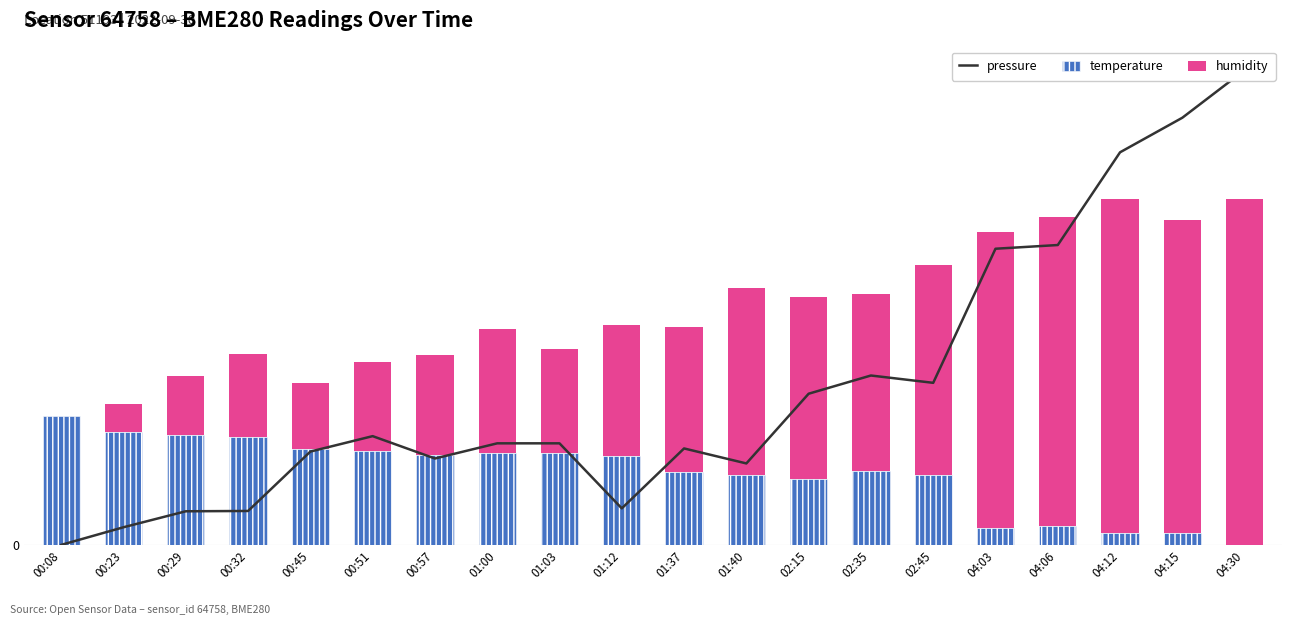

Reading right to left, transcribe all the data shown in this chart.

pressure: 3.6	3.2	3.0	2.3	2.2	1.2	1.3	1.1	0.6	0.7	0.3	0.8	0.8	0.7	0.8	0.7	0.3	0.3	0.1	0.0
temperature: 0.0	0.1	0.1	0.1	0.1	0.5	0.6	0.5	0.5	0.6	0.7	0.7	0.7	0.7	0.7	0.7	0.8	0.8	0.8	1.0
humidity: 2.6	2.4	2.5	2.3	2.2	1.6	1.3	1.4	1.4	1.1	1.0	0.8	0.9	0.8	0.7	0.5	0.6	0.4	0.2	0.0